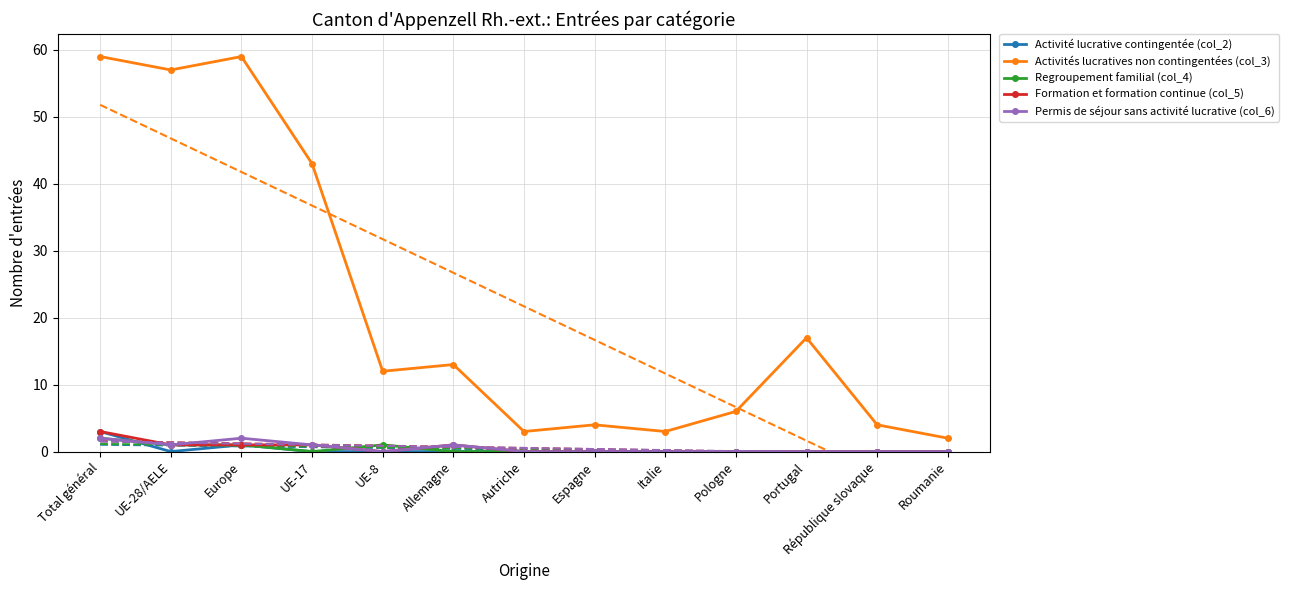

Is it true that Activité lucrative contingentée (col_2) equals 1 at Espagne?

False